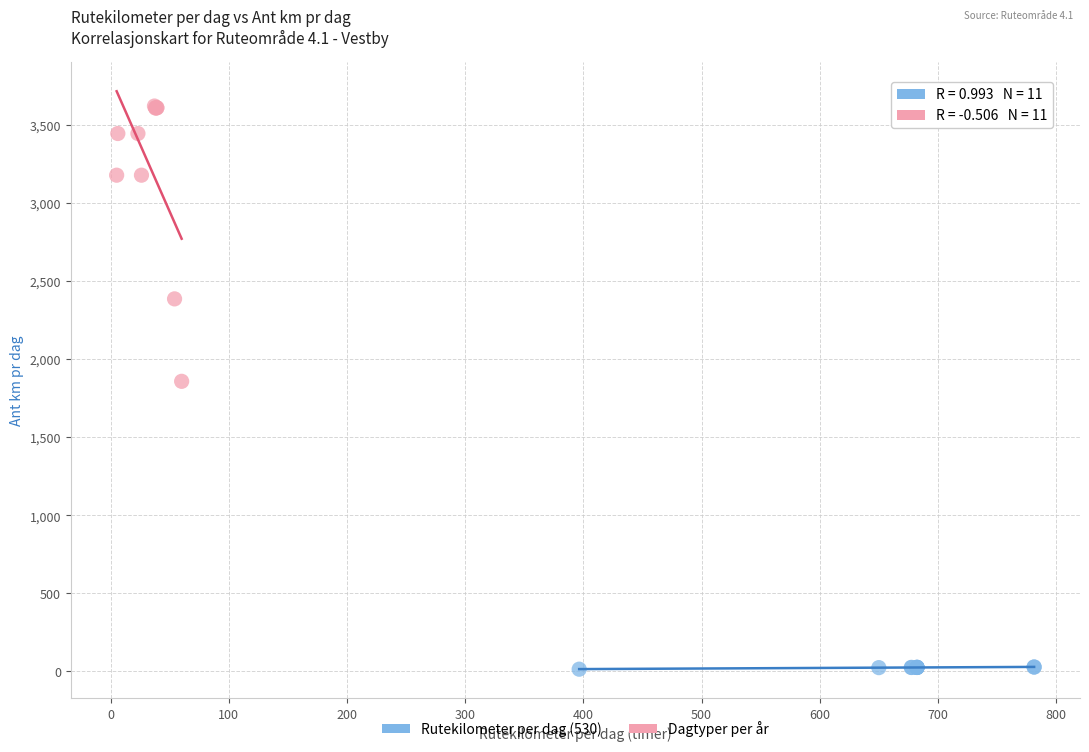

Which series has the largest Y range (max minus min)?

Dagtyper per år